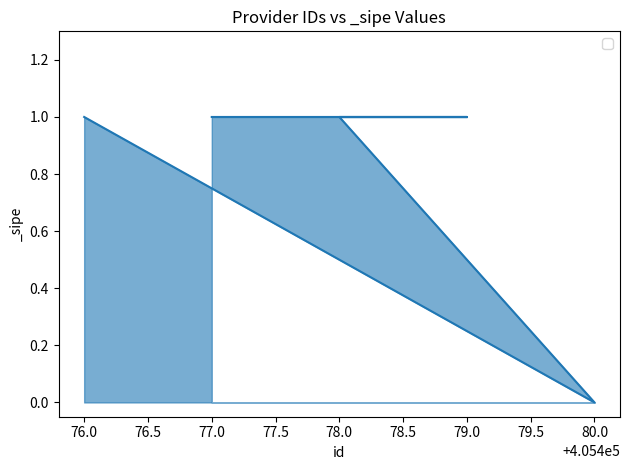

At which category does the data reach its first local valley?

80.0